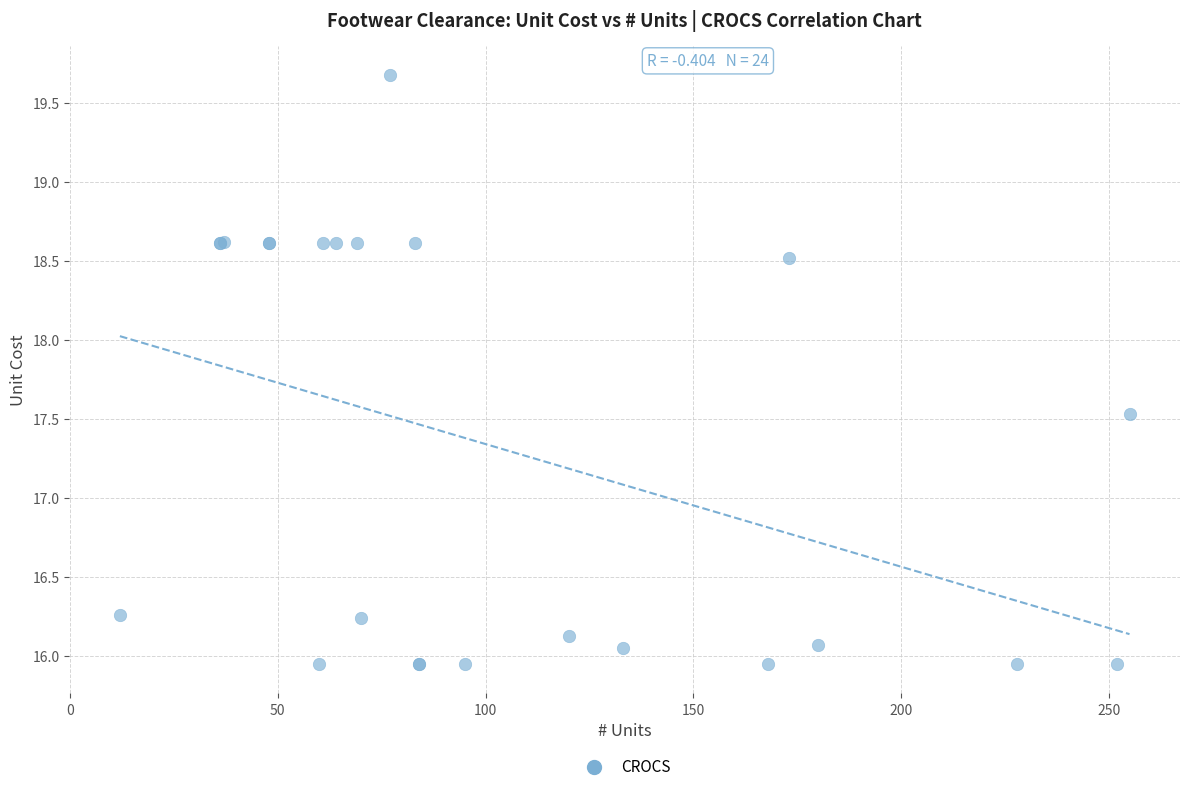

What Y value in the scatter plot is closest to 17?

17.5